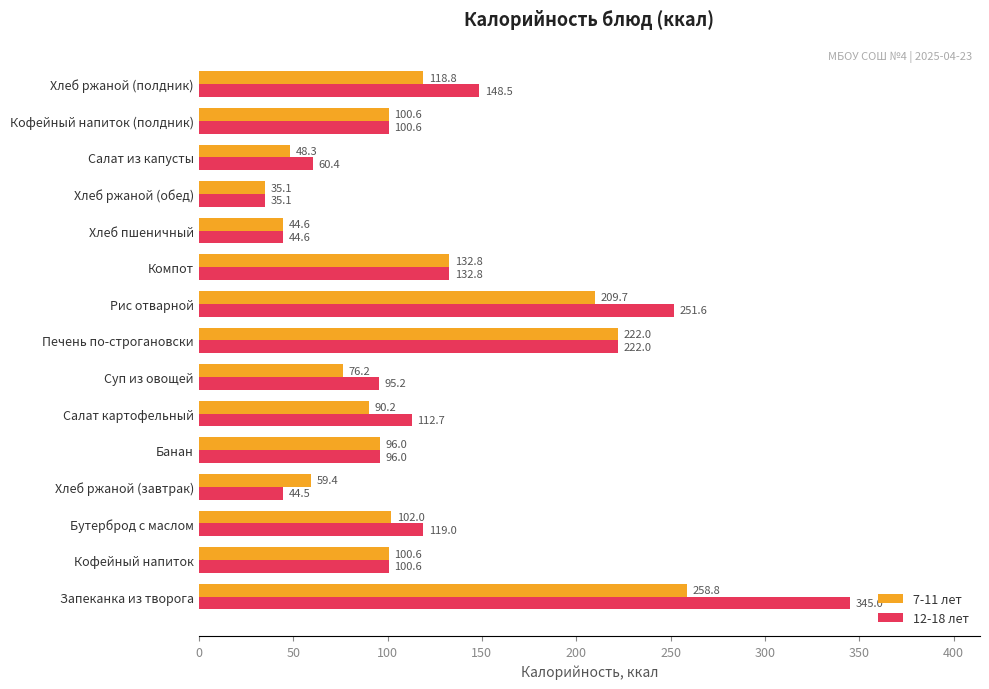

The value of 12-18 лет at Банан is 96.0. True or false?

True